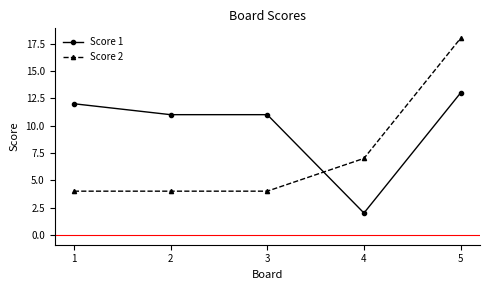

True or false: Score 1 and Score 2 intersect in this chart.

True